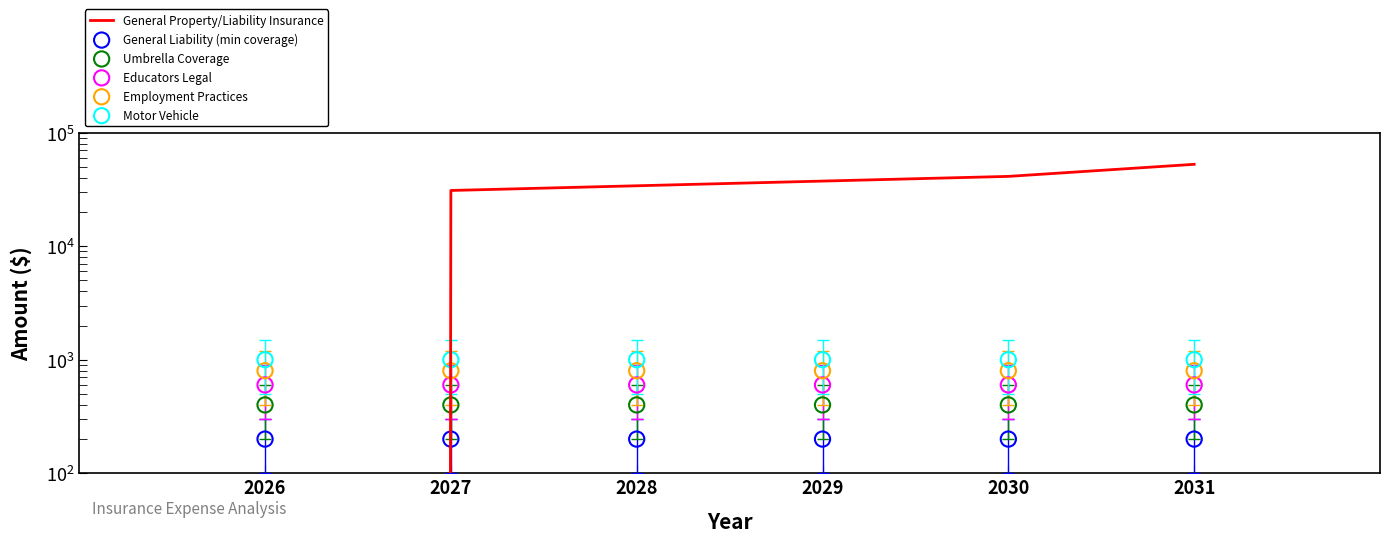

Which series has the largest total across all categories?

General Property/Liability Insurance